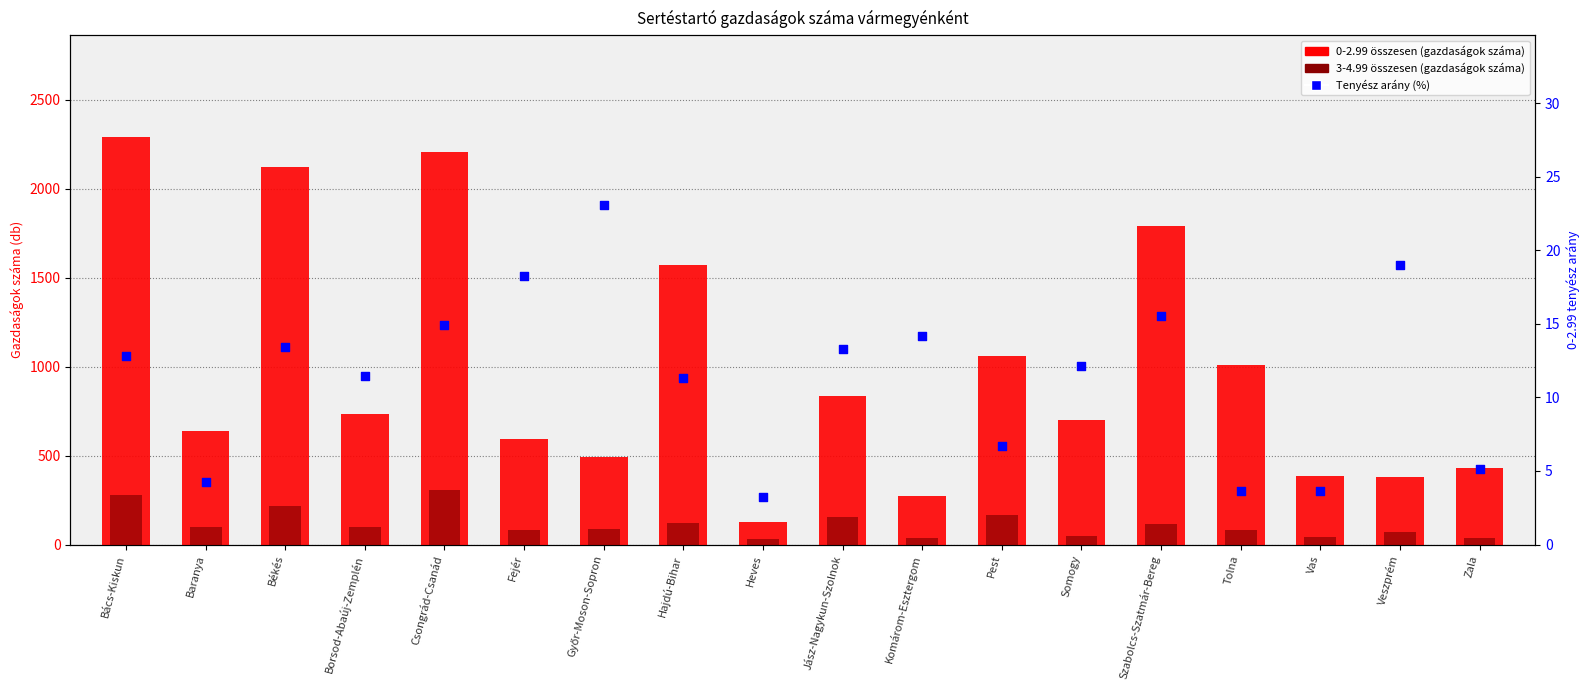

Which series reaches the minimum Y coordinate?

Tenyész / Összesen %